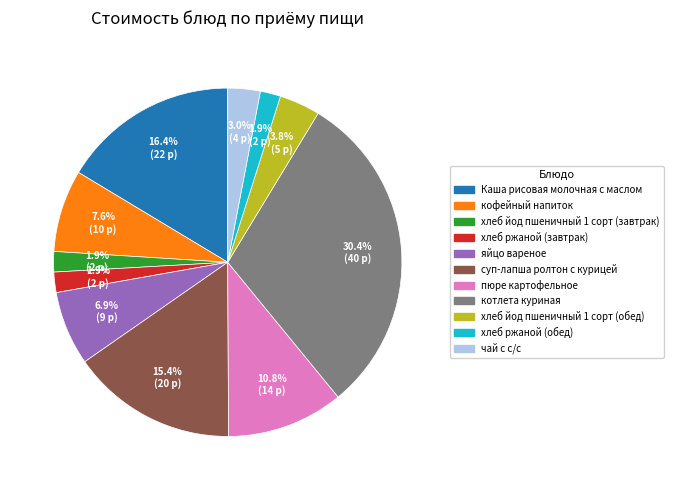

To the nearest percent, what is the combined percentage of котлета куриная and чай с с/с?

33%